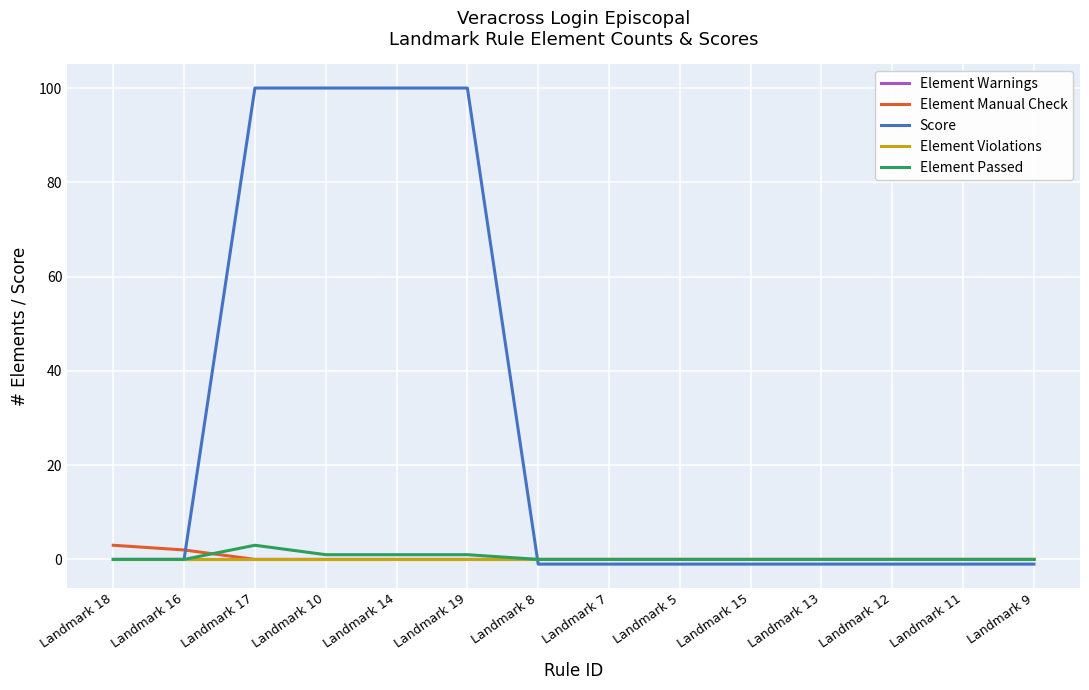

Does the chart have visible grid lines?

Yes